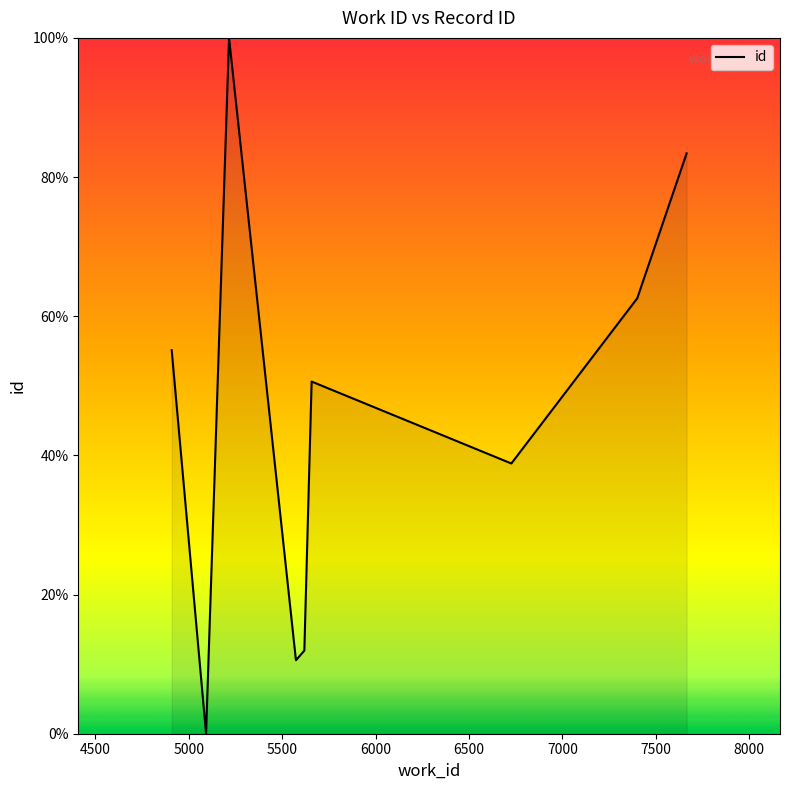

What is the maximum value shown in the chart?

100.0